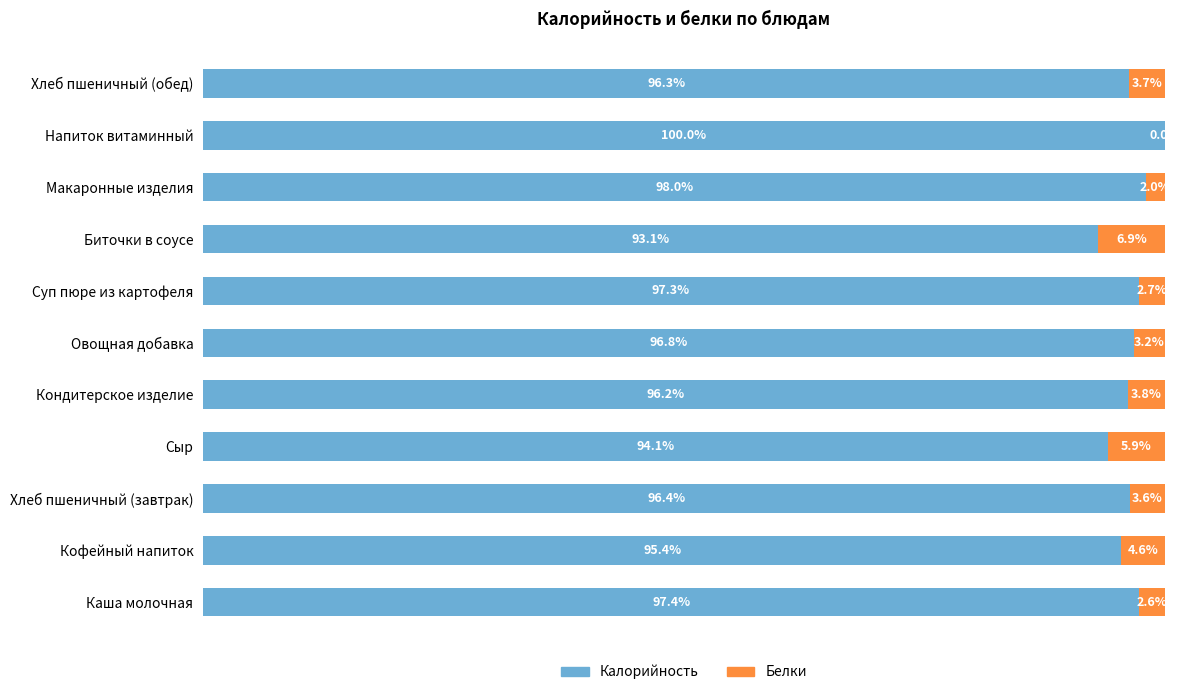

What are all the series names shown in the legend?

Калорийность, Белки